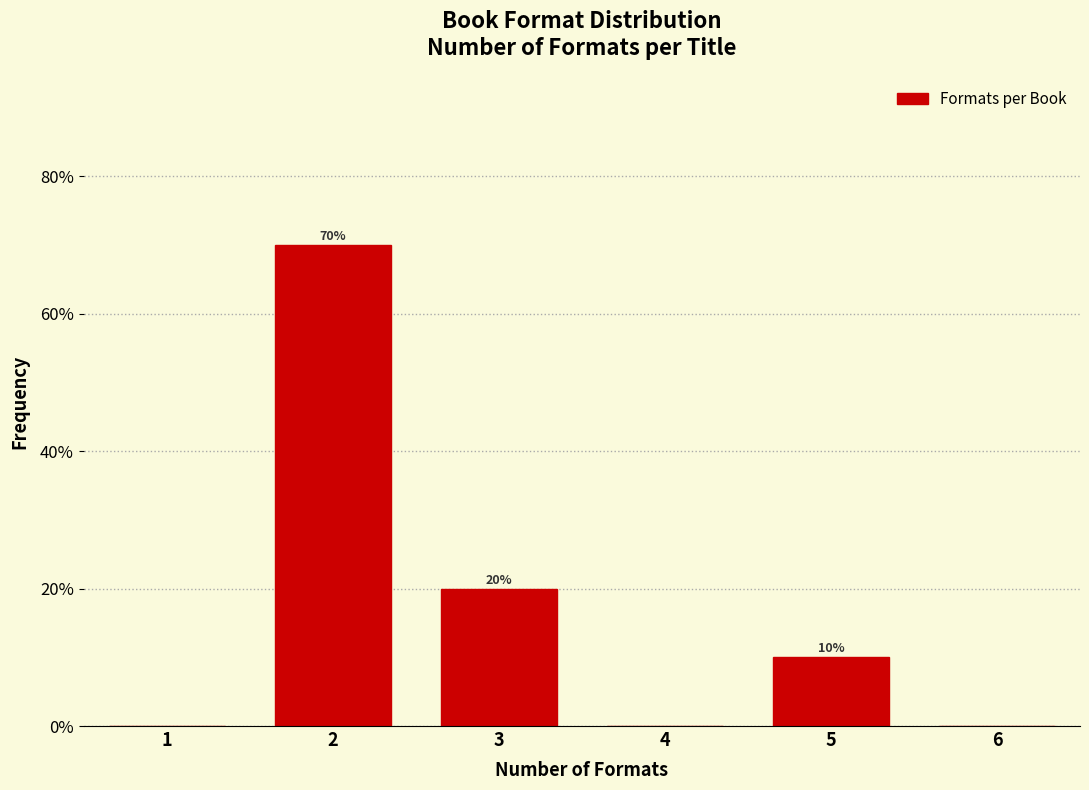

Over which range of the x-axis is the bar tallest?

1.5 to 2.5